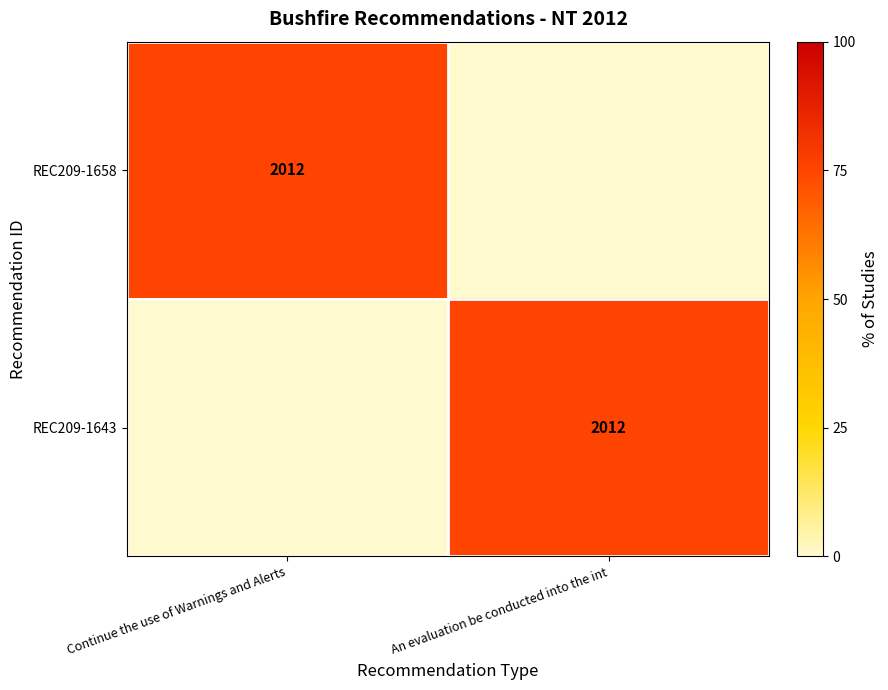

The REC209-1658 series shows 715 at Continue the use of Warnings and Alerts. True or false?

False